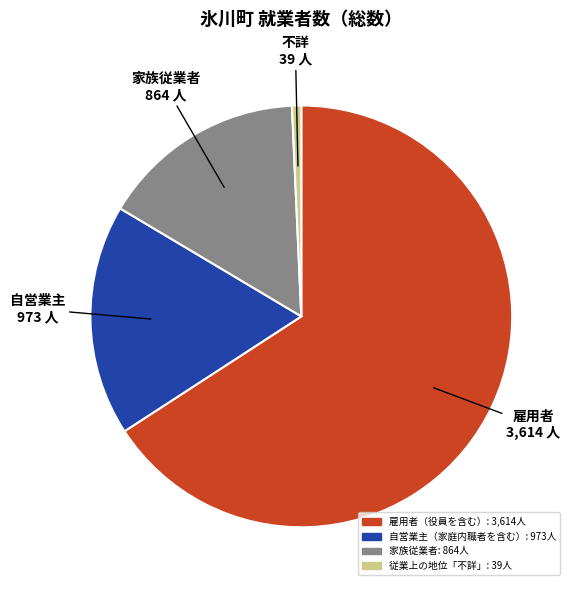

Which category has the smallest portion of the pie?

従業上の地位「不詳」